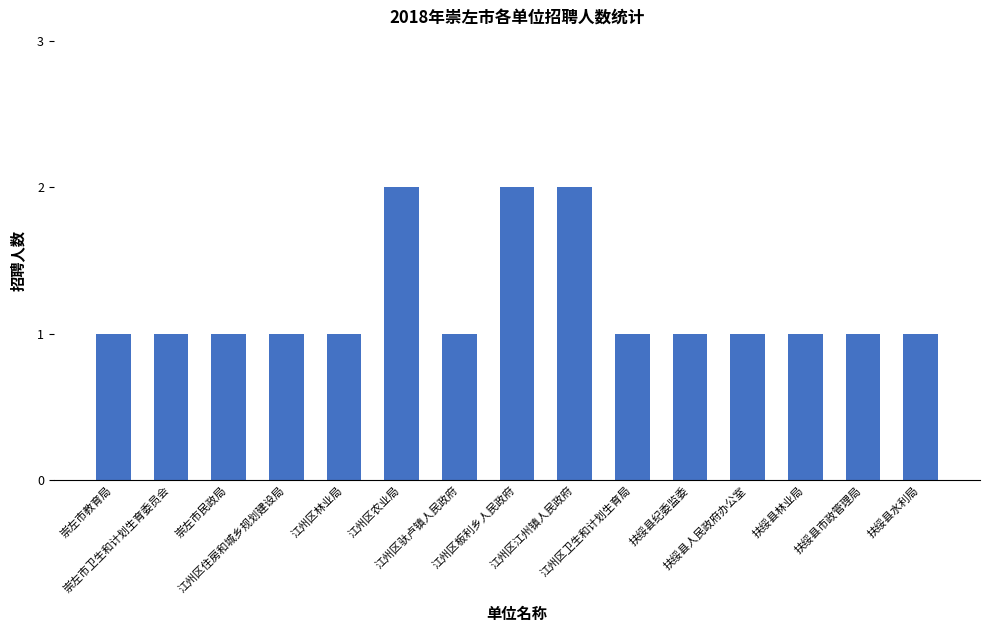

What is the sum of all values?

18